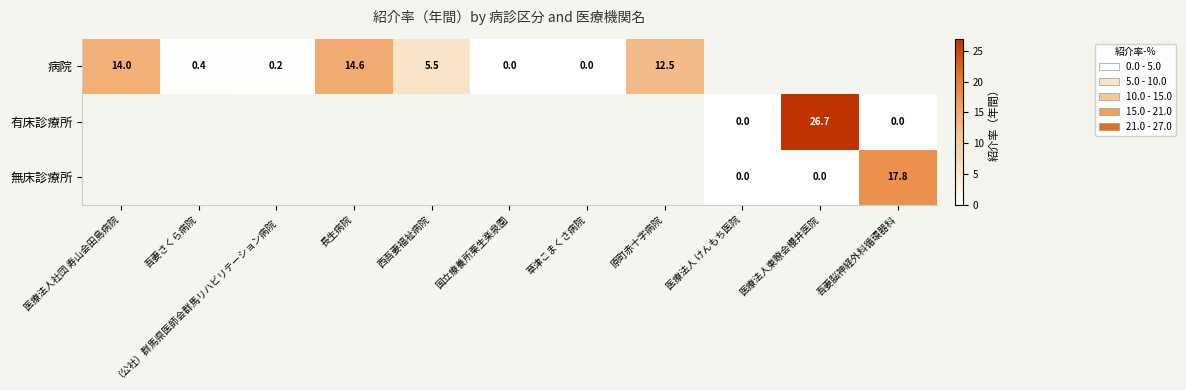

Is it true that 病院 equals 4.7 at 長生病院?

False